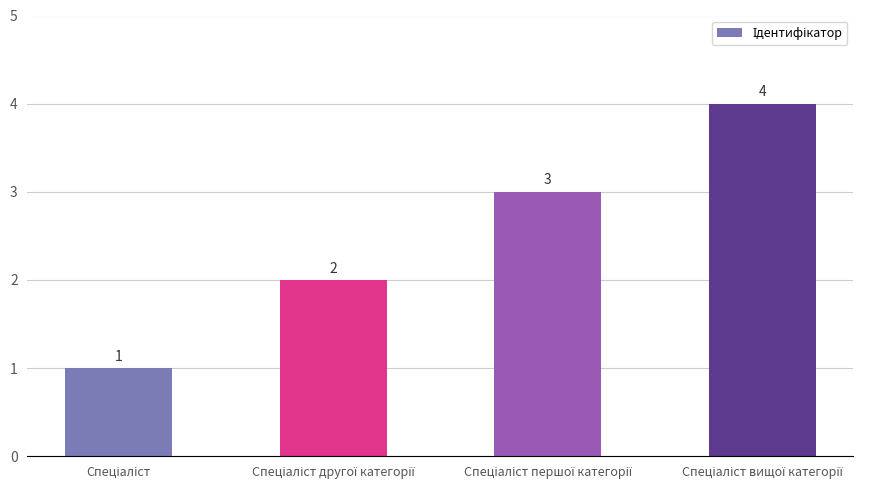

What is the value of the 4th bar from the left?

4